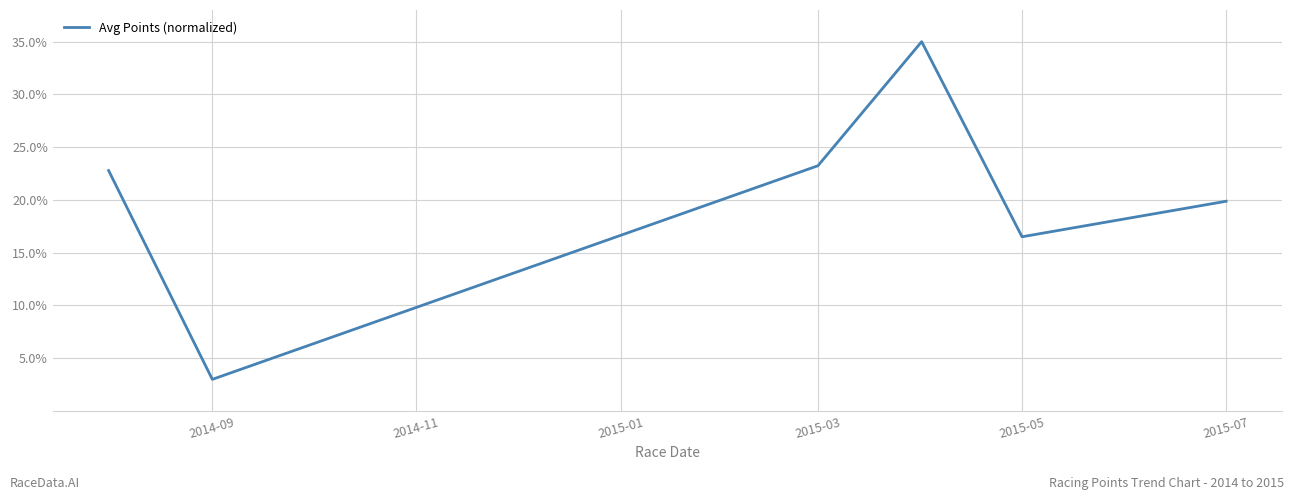

True or false: there are more than 0 points higher than both neighbors.

True